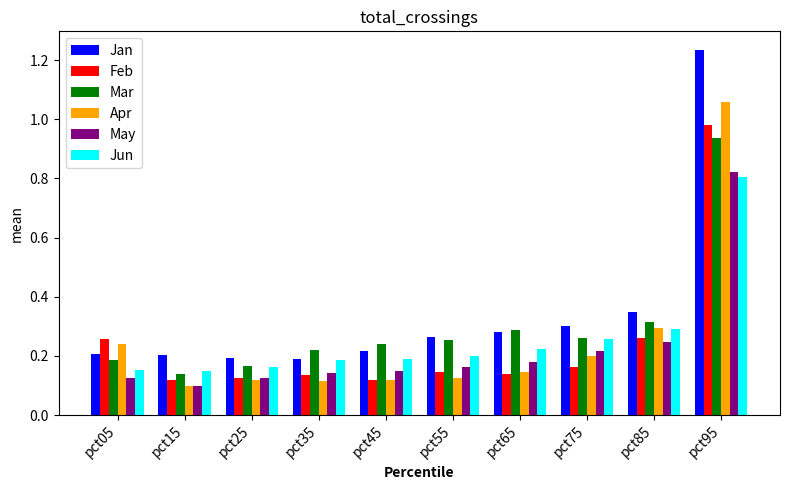

Which series has the largest total across all categories?

Jan